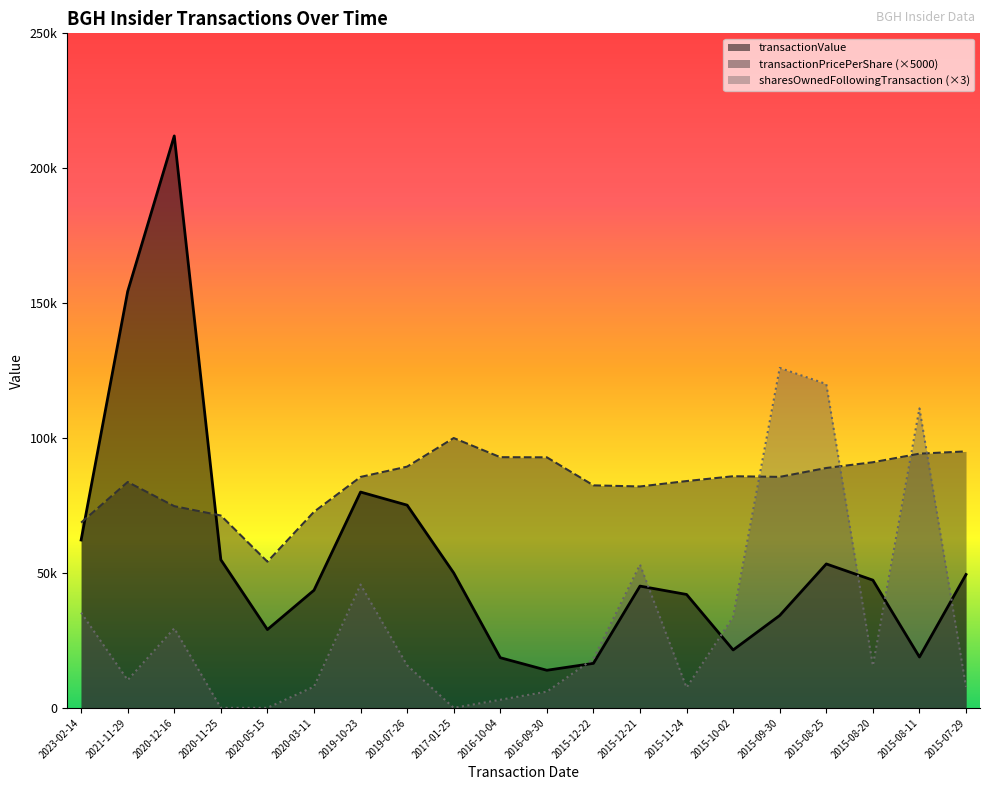

At which category is the sum across all series the highest?

2020-12-16